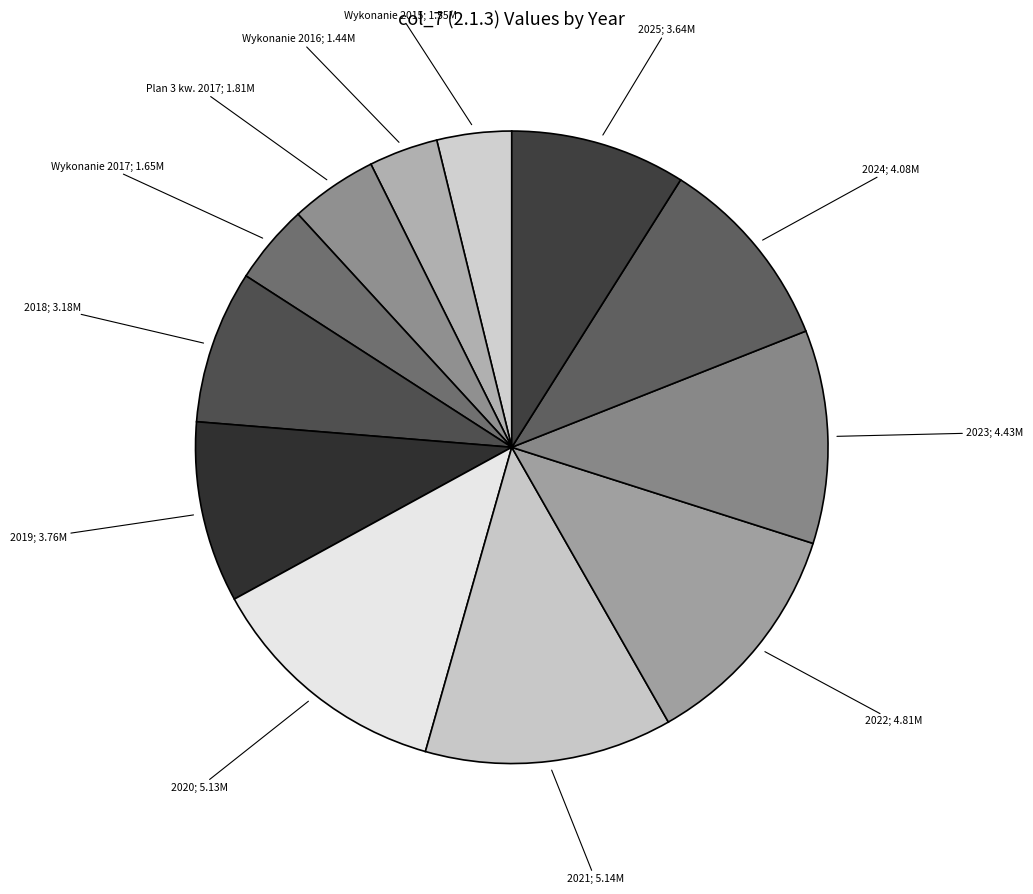

How many segments does this pie chart have?

12